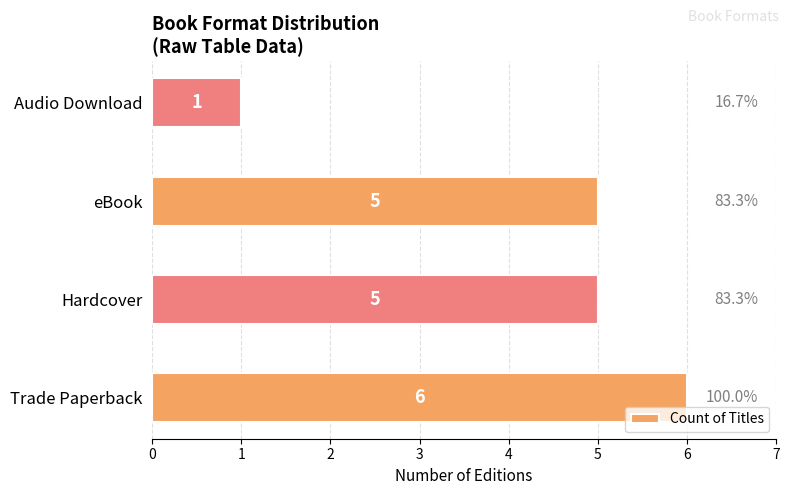

At which category does the chart reach its minimum across all series?

Audio Download